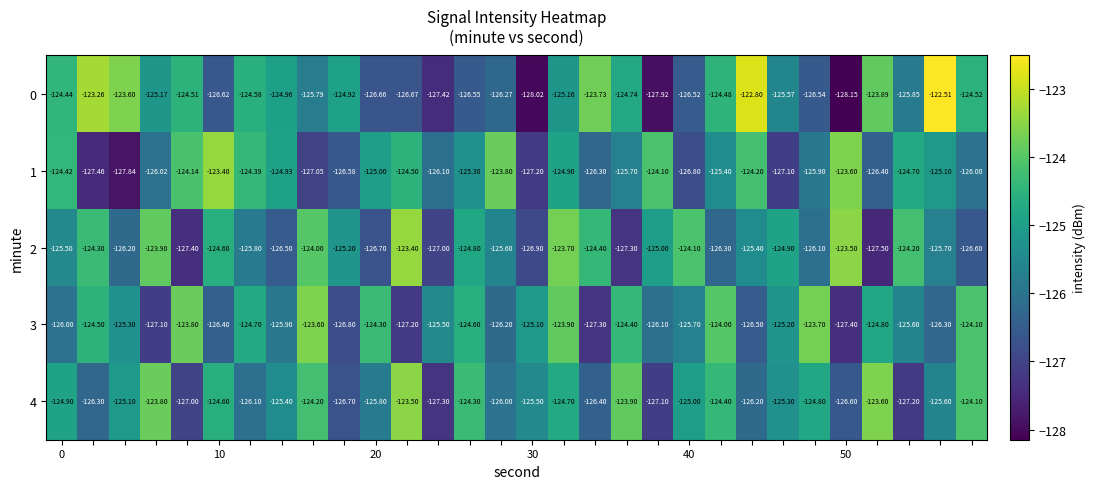

How many distinct data groups are displayed?

5